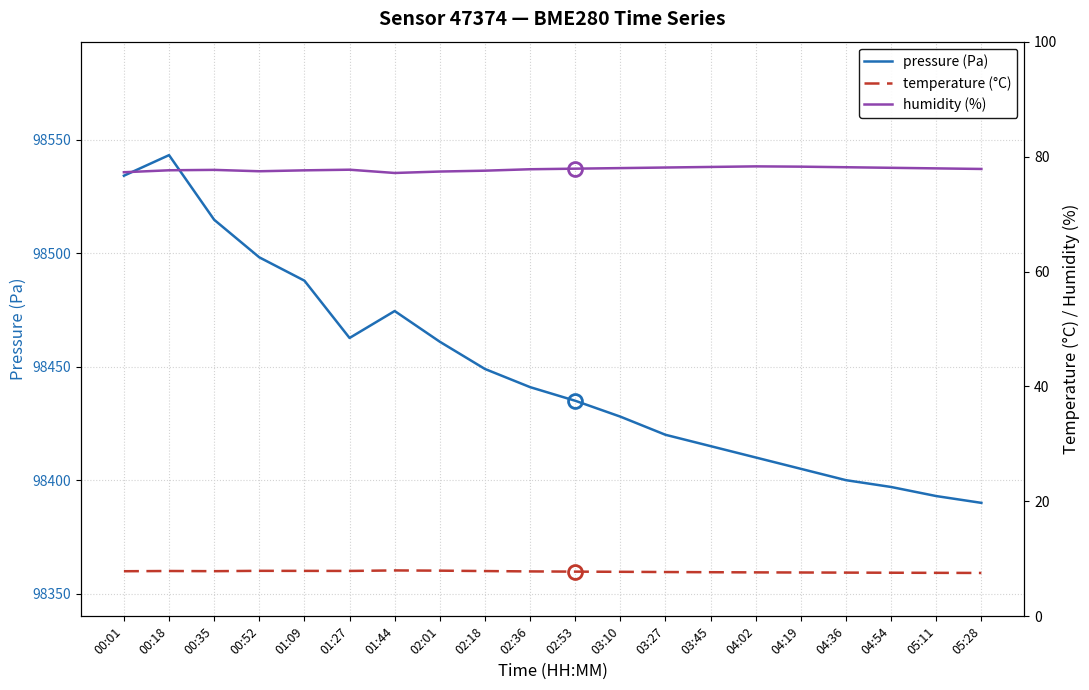

Which series has the largest range (max minus min)?

pressure